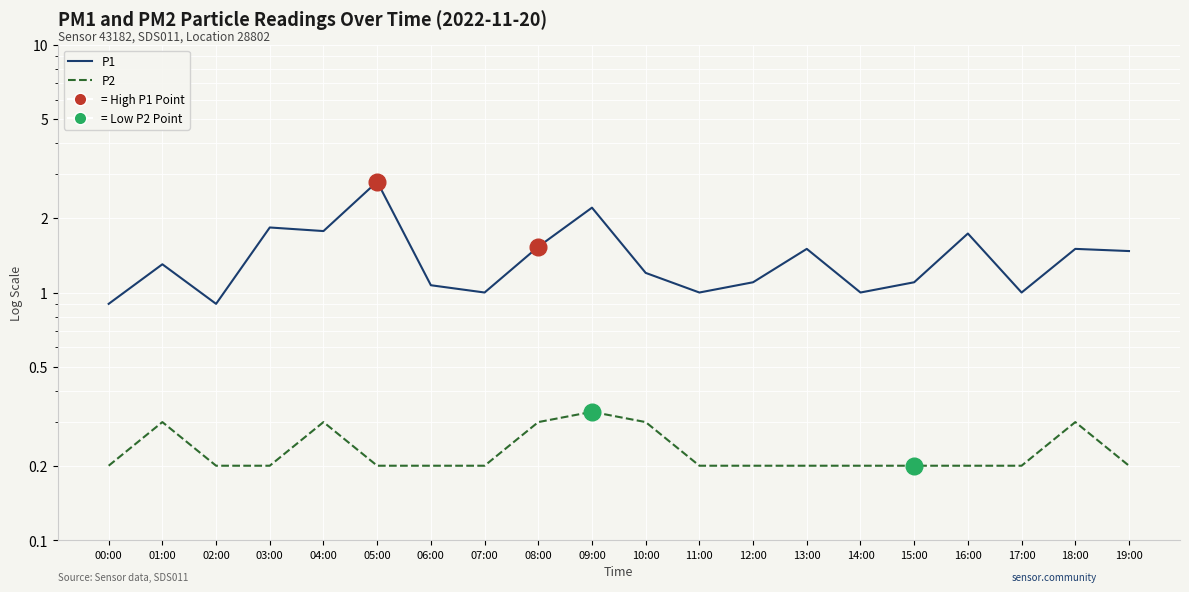

What are all the series names shown in the legend?

P1, P2